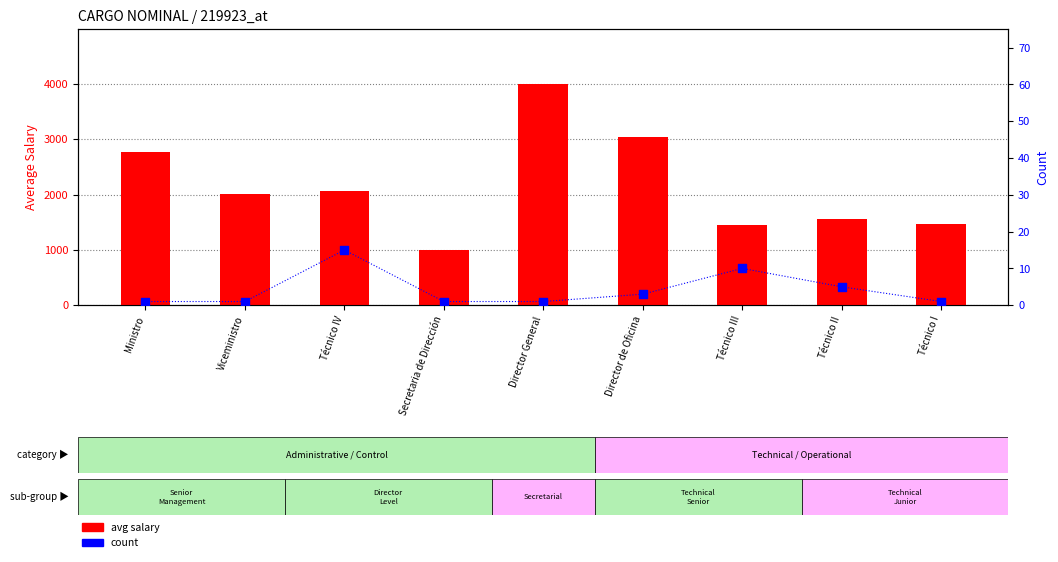

Which series has the widest spread of Y values?

avg salary